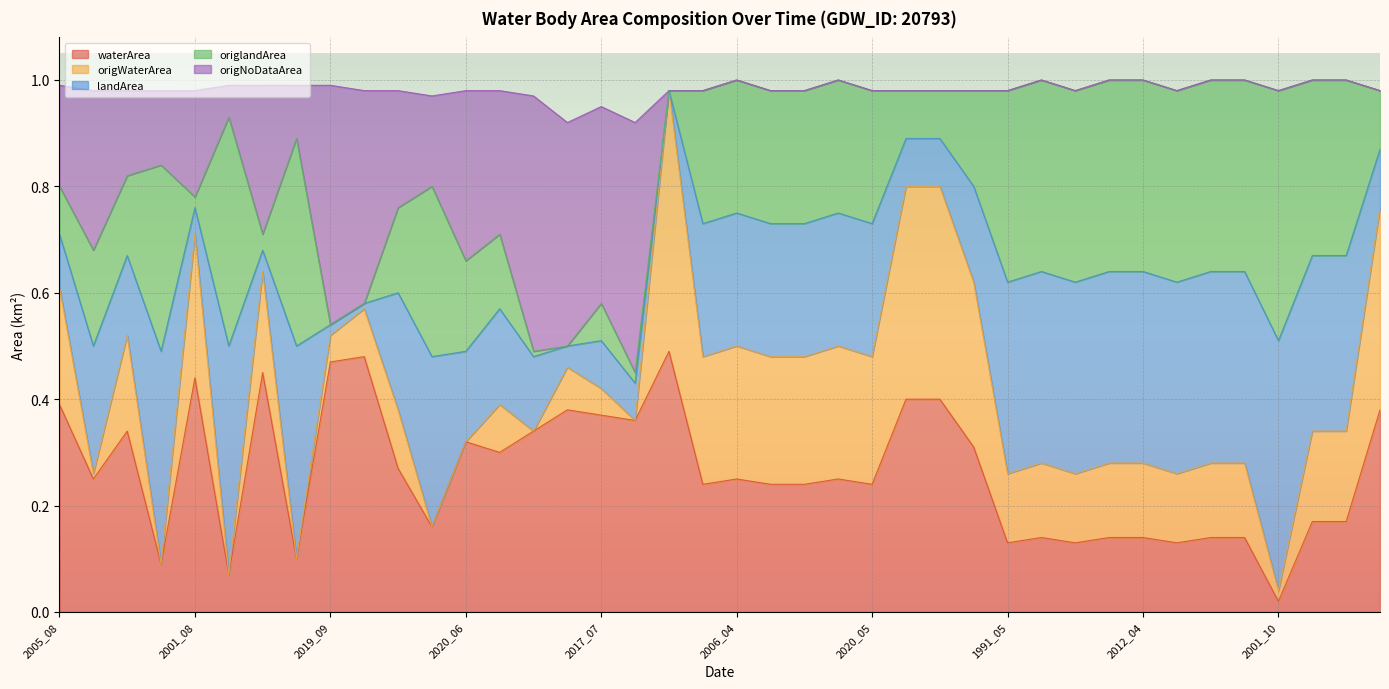

What is the label of the 39th point from the left?

2016_03